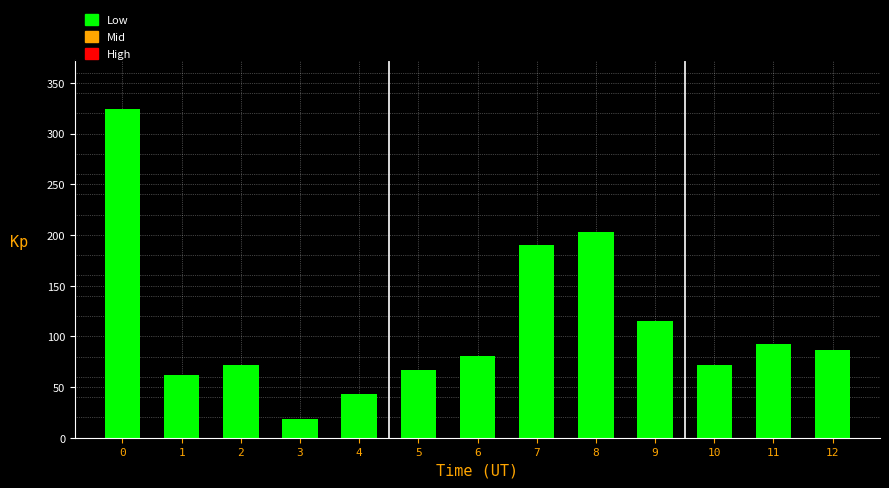

What is the sum of all values?

1426.0